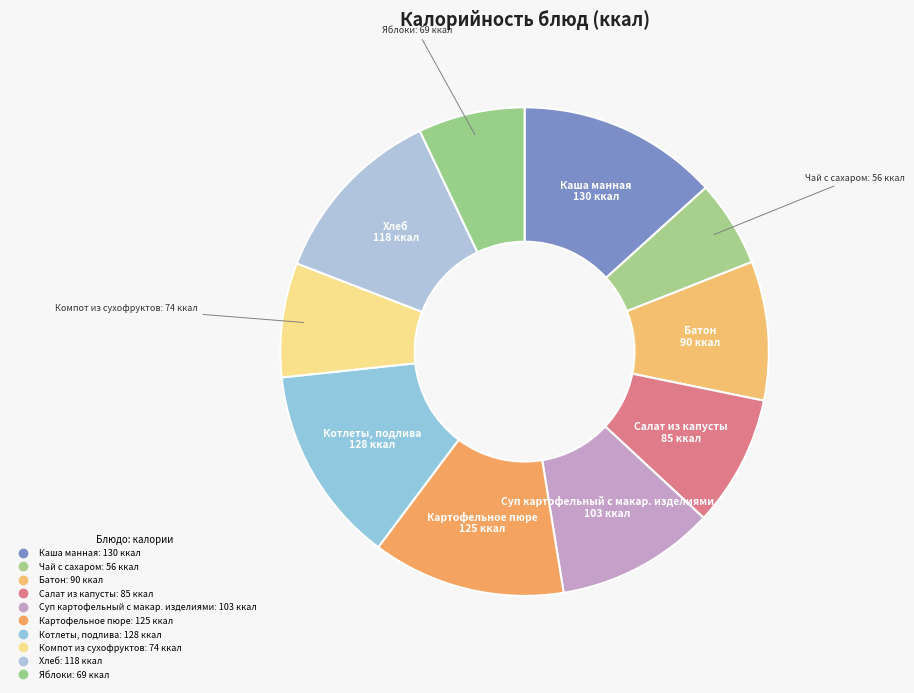

What is the total percentage of Хлеб and Картофельное пюре?

24.8%